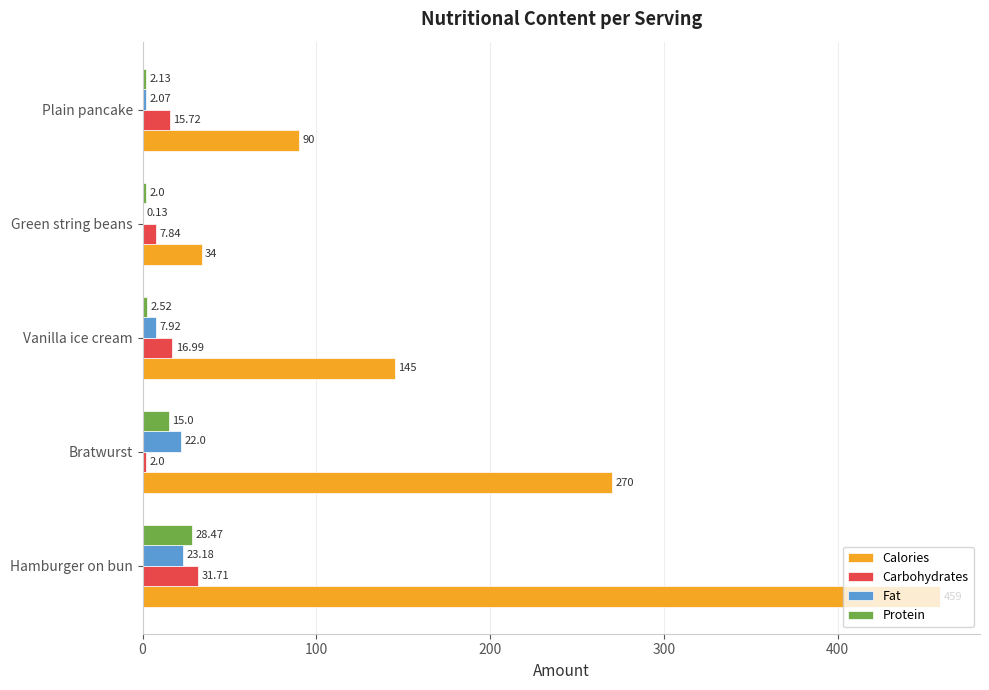

What is the sum of the Fat values at Green string beans and Bratwurst?

22.1